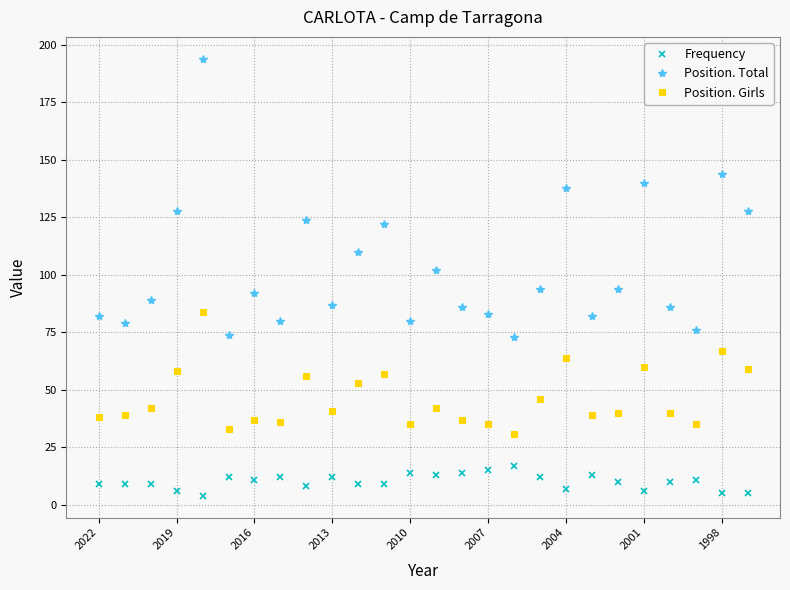

What is the minimum value for Position. Girls?

31